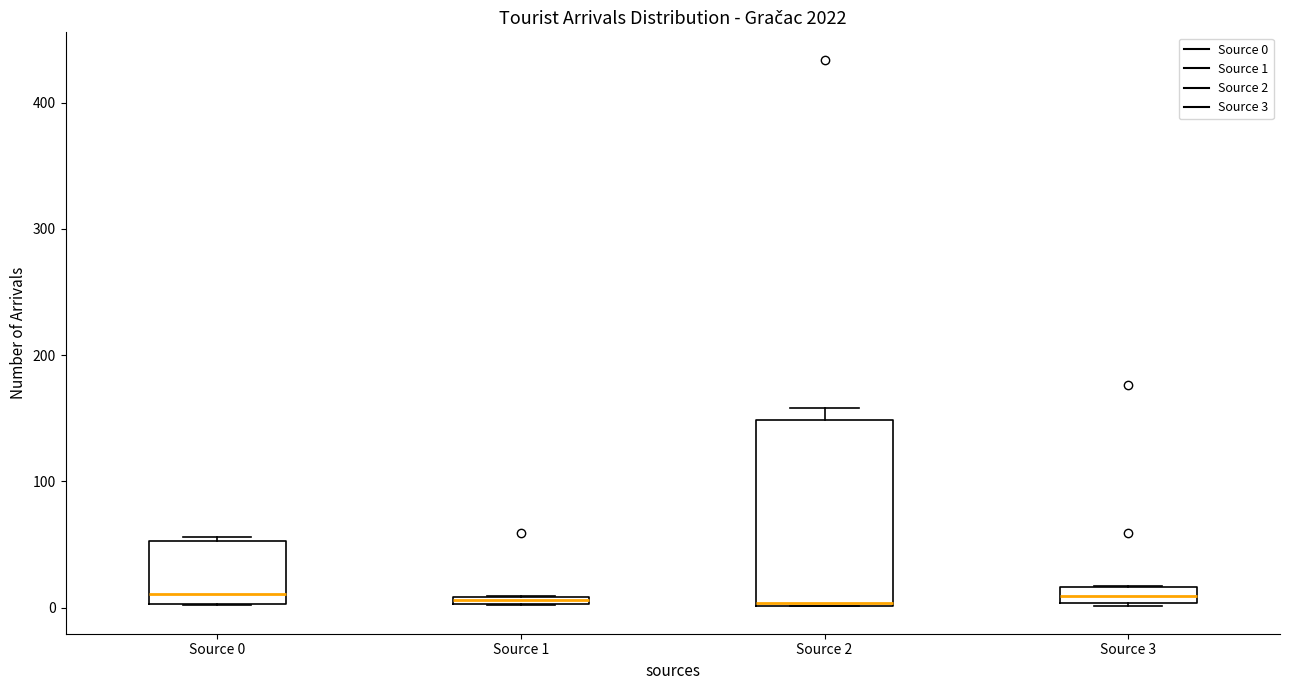

Where is the lower edge of the box for Source 0 on the y-axis? The values are not printed on the chart, so give them approximately, as read against the axis.

0